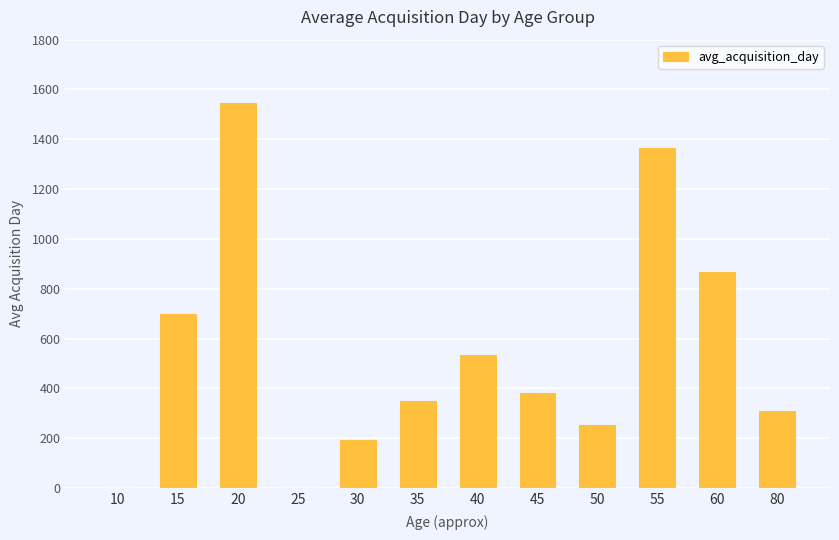

What is the sum of the values at 15 and 45?

1082.0